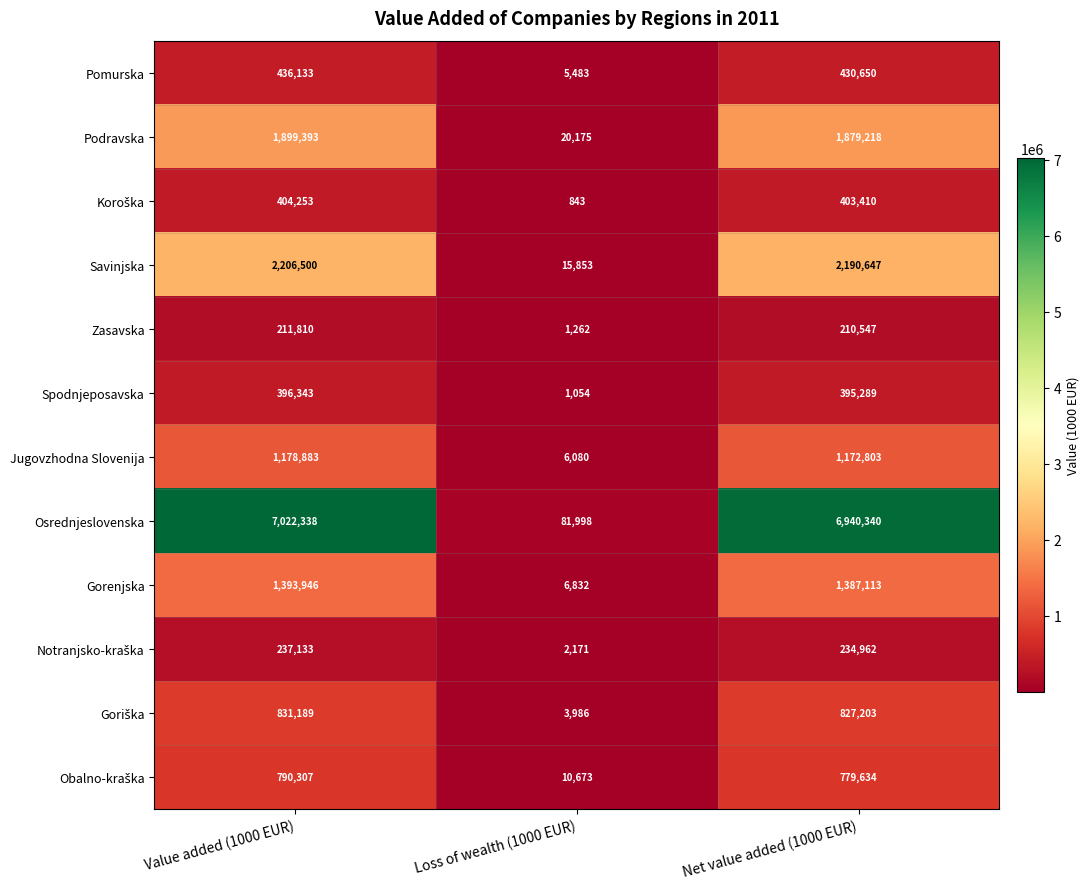

At how many categories does at least one series exceed 979326?

2